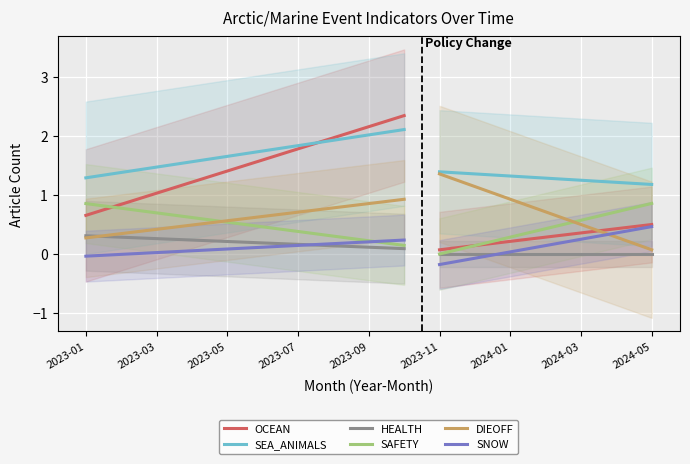

Reading right to left, list all the values displayed in this chart.

OCEAN: 1	0	0	0	1	0	0	1	3	3	2	1	2	1	0	1	1
SEA_ANIMALS: 2	1	0	1	2	2	1	2	3	3	1	0	2	1	1	2	2
HEALTH: 0	0	0	0	0	0	0	0	0	1	0	0	0	0	0	0	1
SAFETY: 1	1	0	0	1	0	0	0	0	1	0	0	1	1	1	0	1
DIEOFF: 0	0	0	1	2	2	0	1	1	1	1	0	0	0	1	1	0
SNOW: 1	0	0	0	0	0	0	0	0	1	0	0	0	0	0	0	0